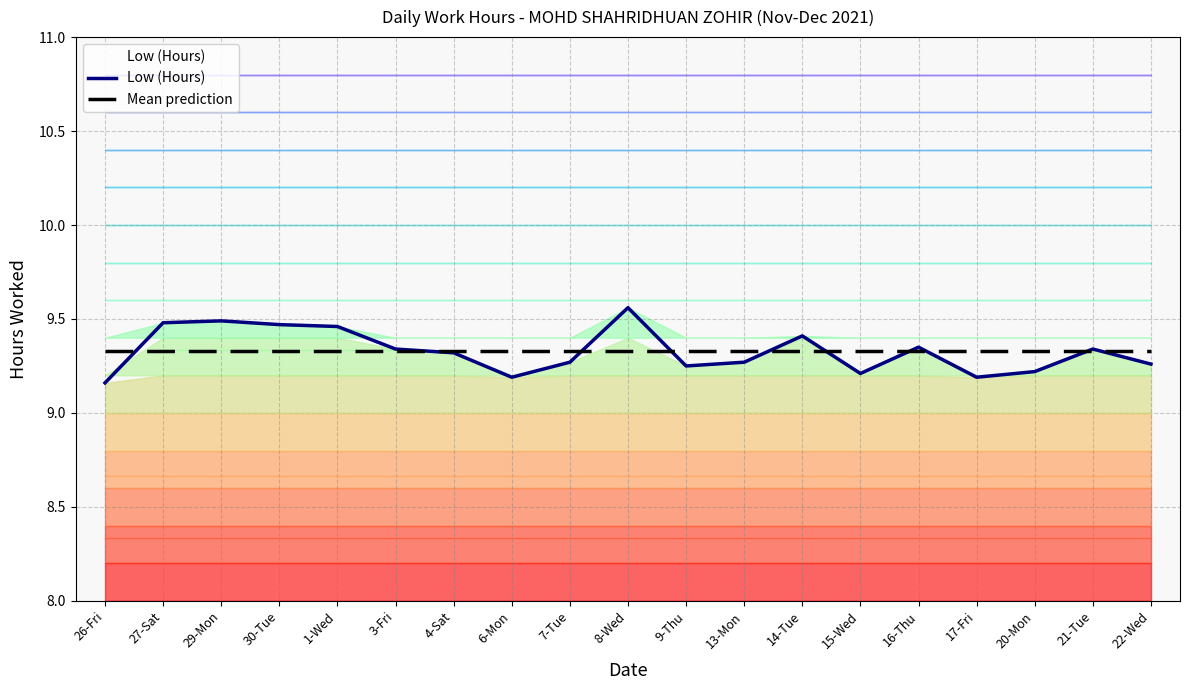

Reading left to right, what are all the values shown in this chart?

Low (Hours): 26-Fri=9.2	27-Sat=9.5	29-Mon=9.5	30-Tue=9.5	1-Wed=9.5	3-Fri=9.3	4-Sat=9.3	6-Mon=9.2	7-Tue=9.3	8-Wed=9.6	9-Thu=9.2	13-Mon=9.3	14-Tue=9.4	15-Wed=9.2	16-Thu=9.3	17-Fri=9.2	20-Mon=9.2	21-Tue=9.3	22-Wed=9.3
Mean prediction: 26-Fri=9.3	27-Sat=9.3	29-Mon=9.3	30-Tue=9.3	1-Wed=9.3	3-Fri=9.3	4-Sat=9.3	6-Mon=9.3	7-Tue=9.3	8-Wed=9.3	9-Thu=9.3	13-Mon=9.3	14-Tue=9.3	15-Wed=9.3	16-Thu=9.3	17-Fri=9.3	20-Mon=9.3	21-Tue=9.3	22-Wed=9.3